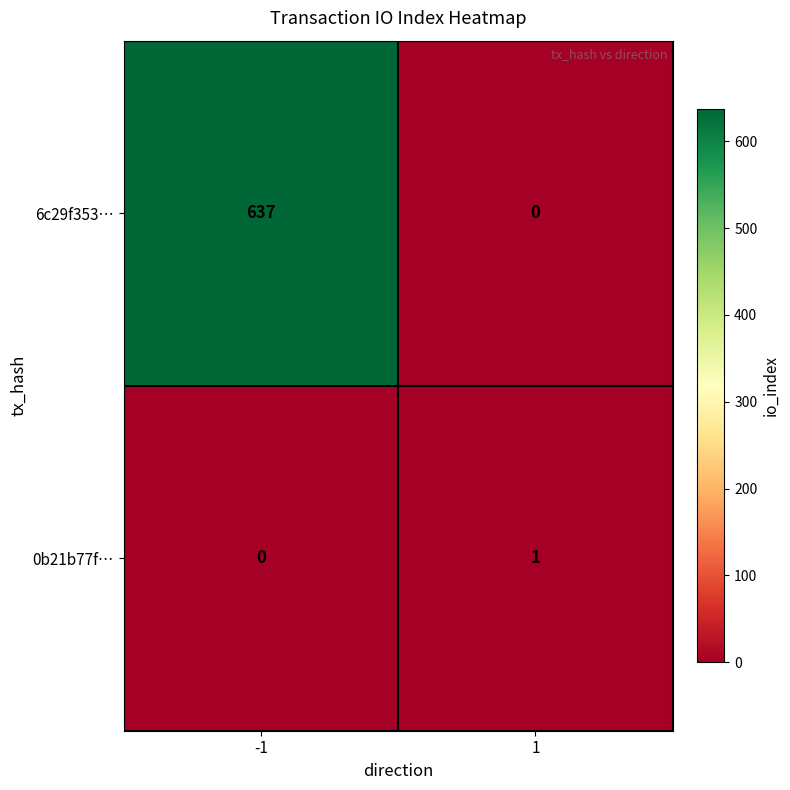

What is the difference between the 6c29f353… values at -1 and 1?

637